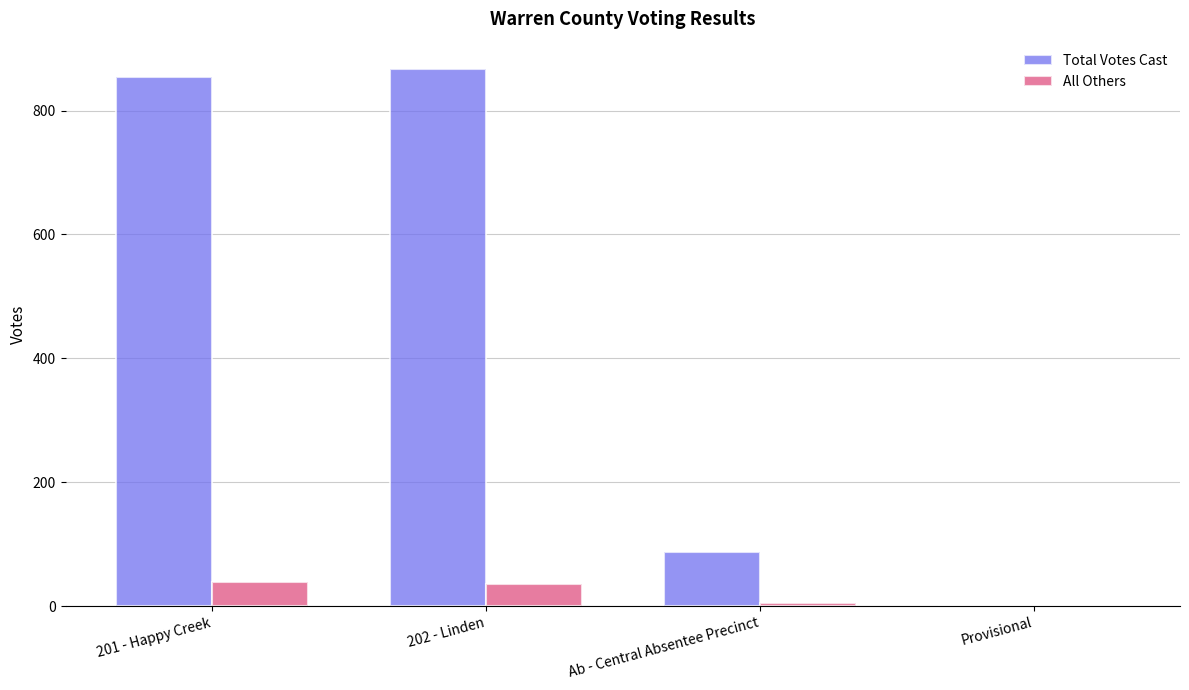

What is the total value across all series at 201 - Happy Creek?

893